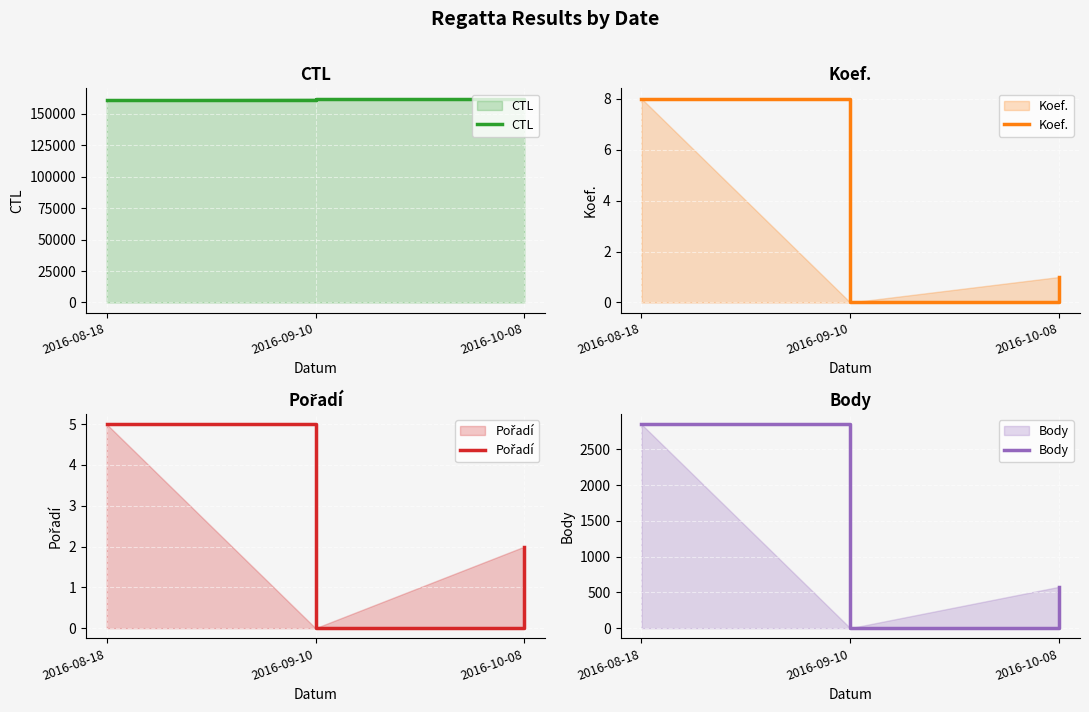

What is the highest value of the Koef. series?

8